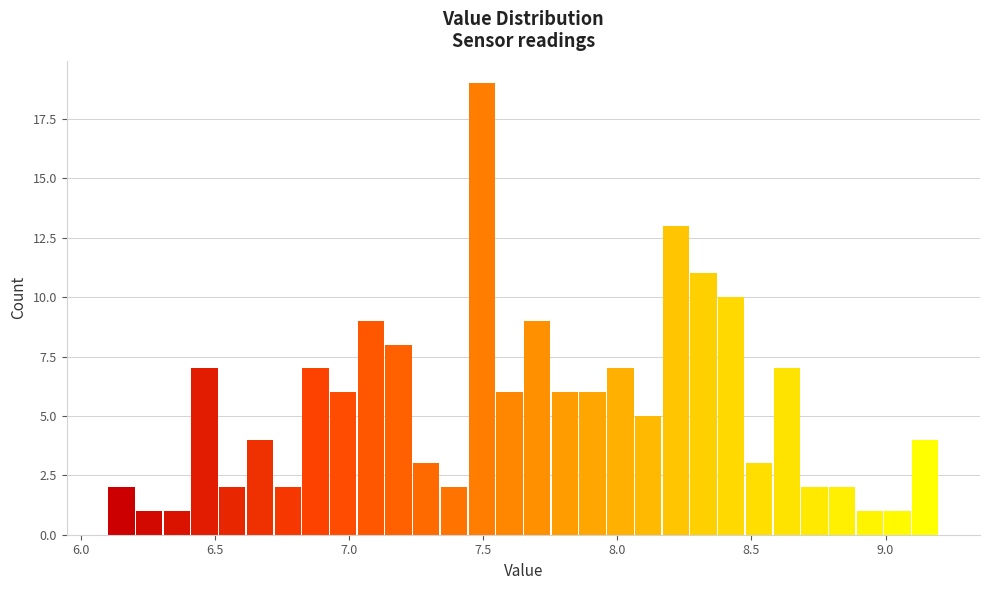

Around what value on the x-axis is the tallest bar? Give the approximate position of its centre, as read against the axis.

7.50